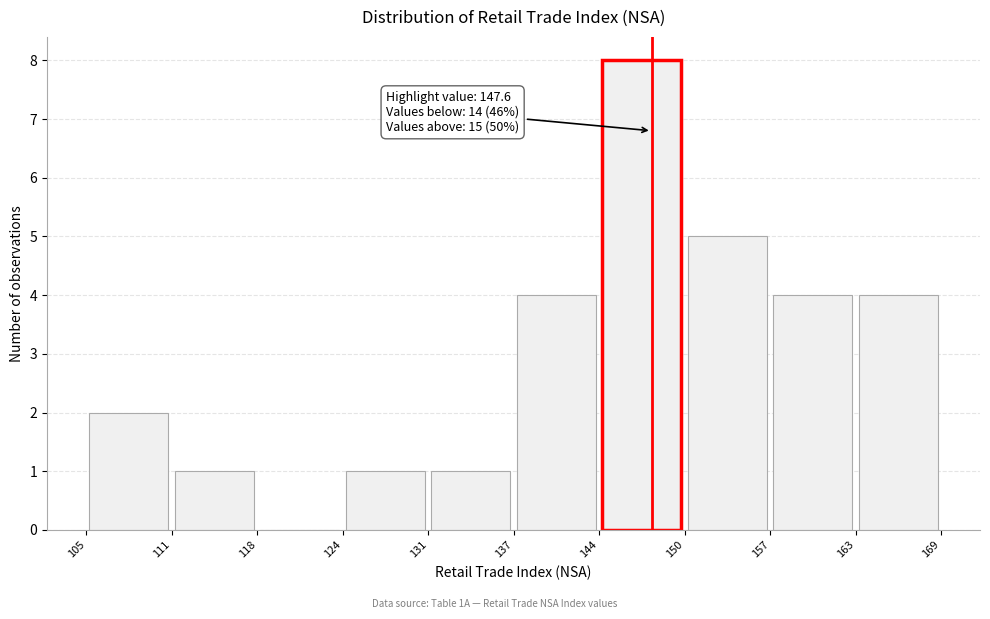

Which range on the x-axis has the tallest bar?

144 to 150